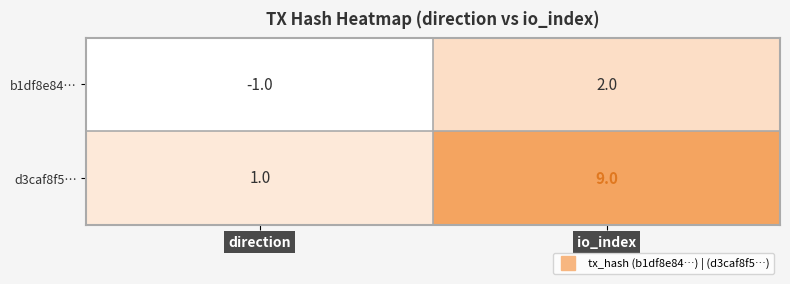

Which label corresponds to the smallest value in the chart?

direction